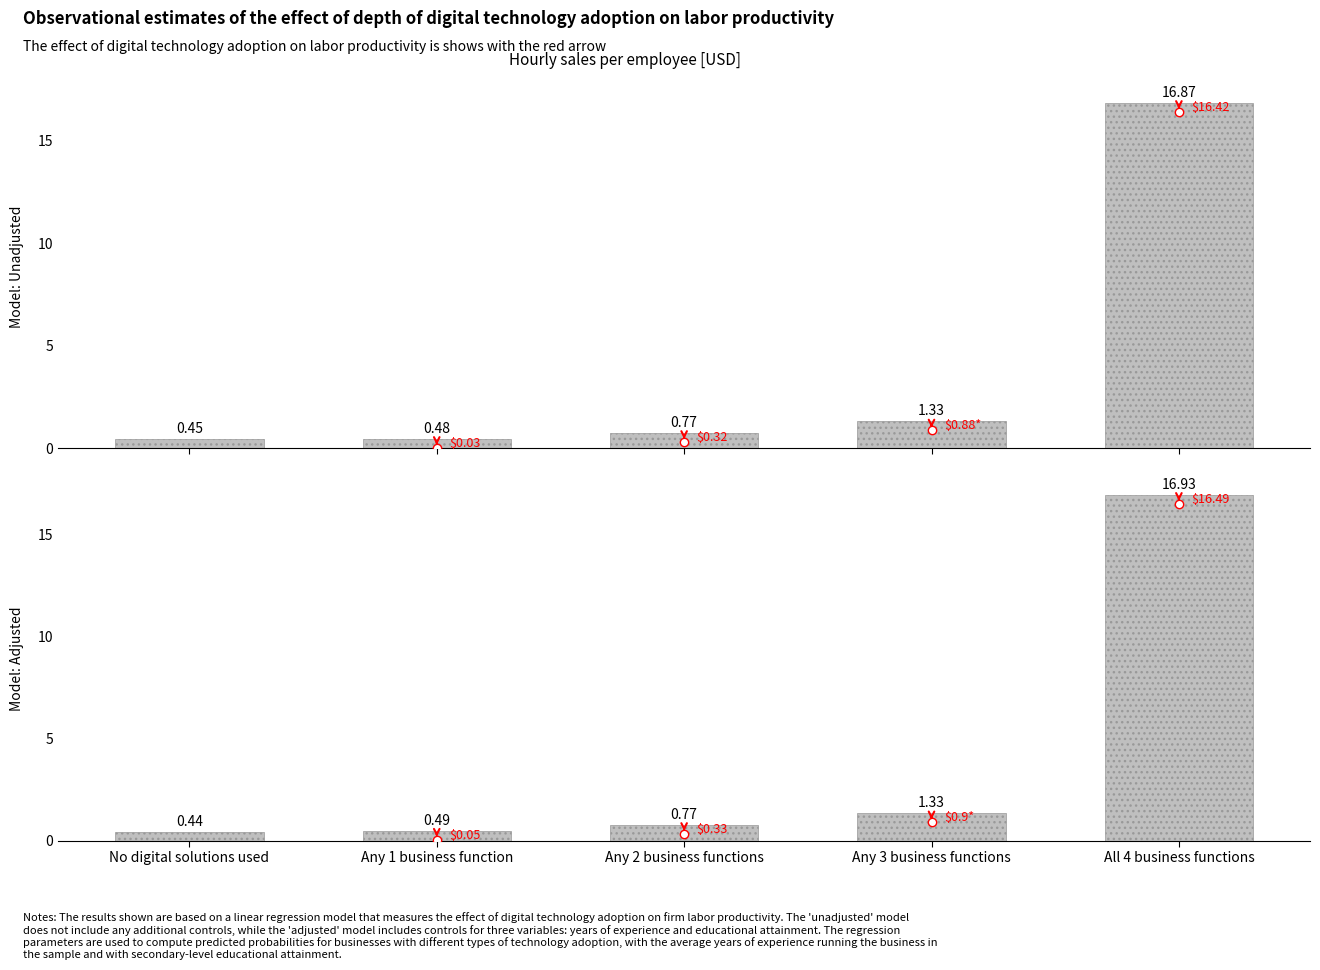

List the labels in order of value, largest first.

All 4 business functions, Any 3 business functions, Any 2 business functions, Any 1 business function, No digital solutions used